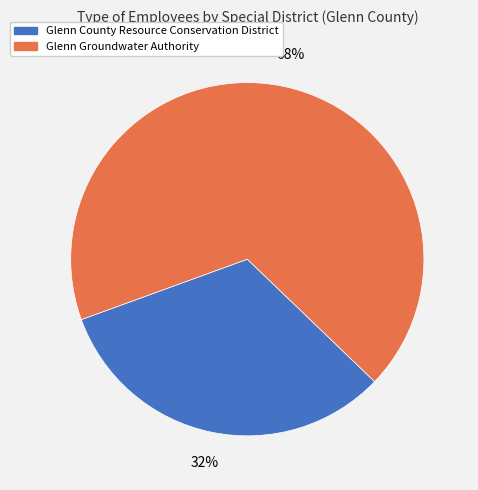

To the nearest percent, what is the average slice percentage?

50%